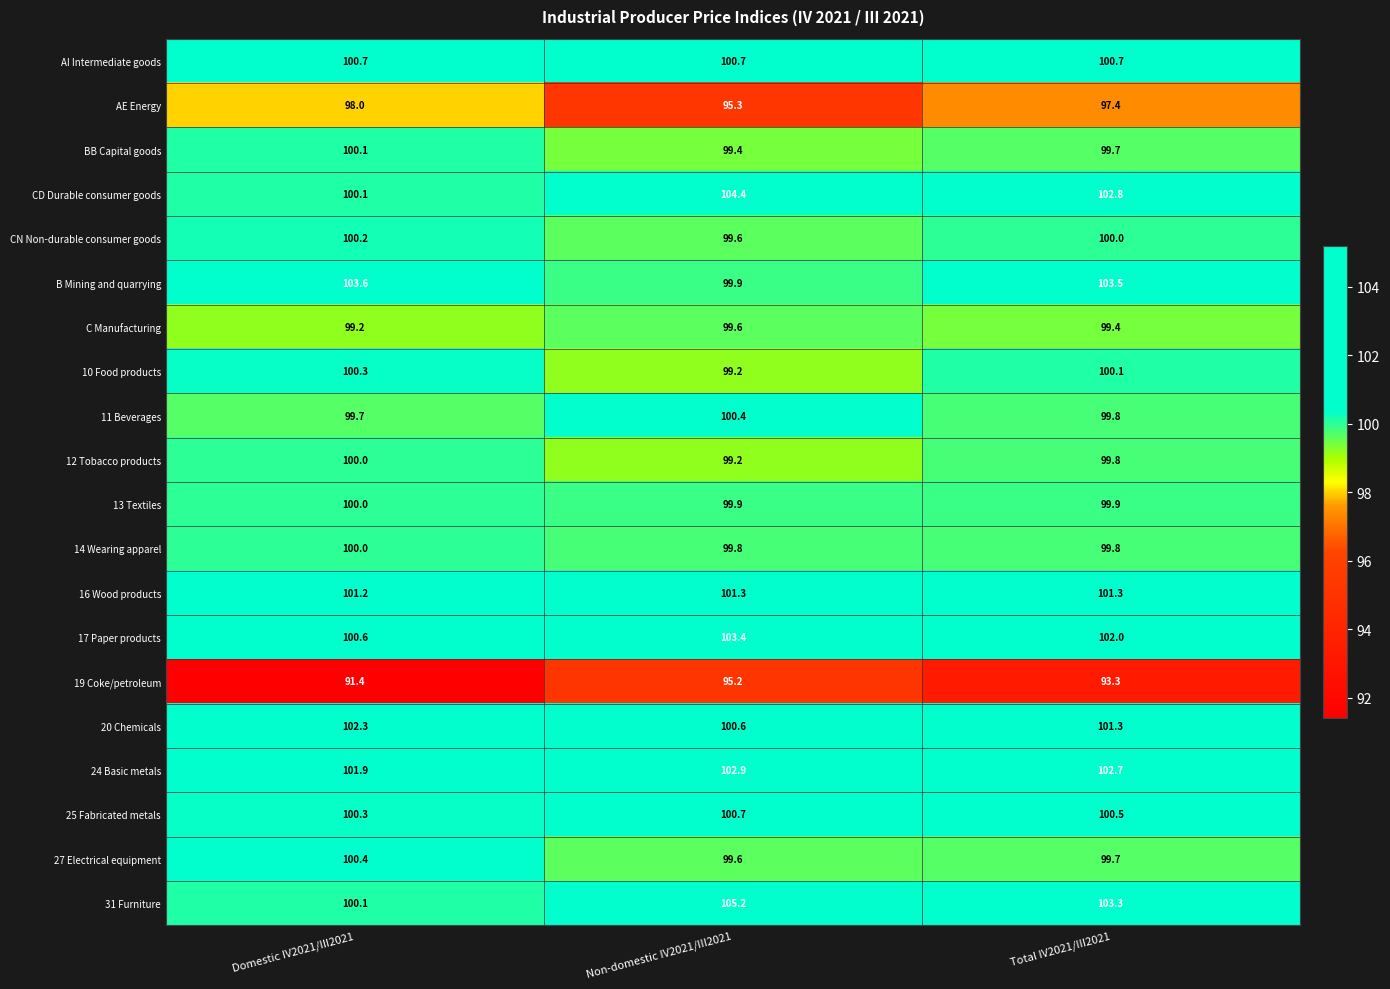

What value does the 17 Paper products series have at Domestic IV2021/III2021?

100.6